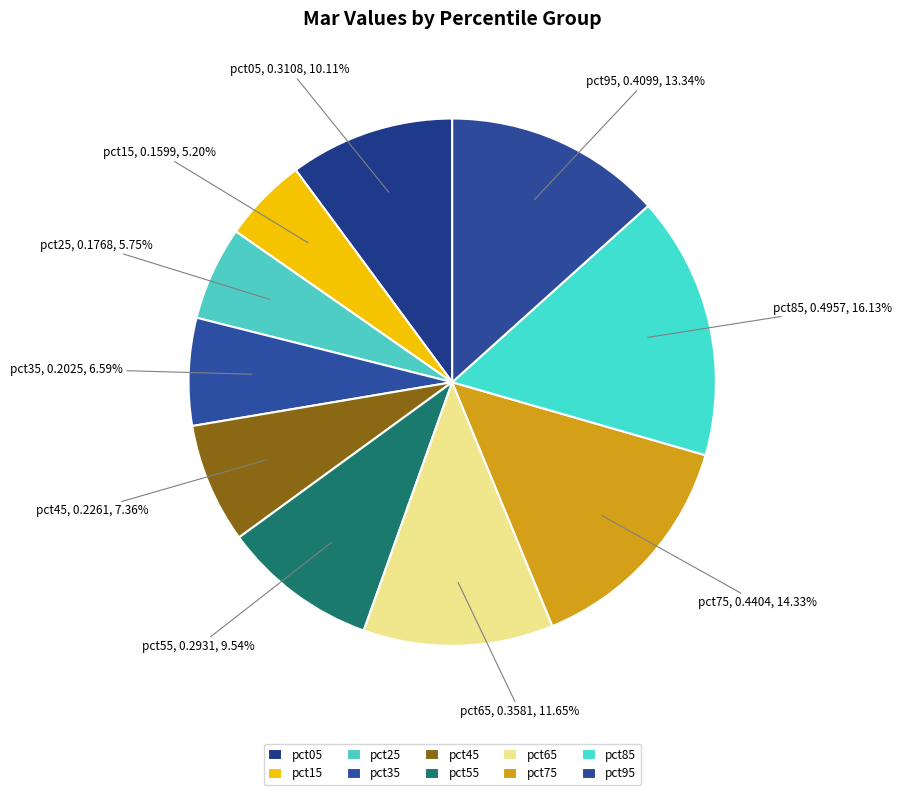

True or false: pct25 accounts for 6% of the total.

True